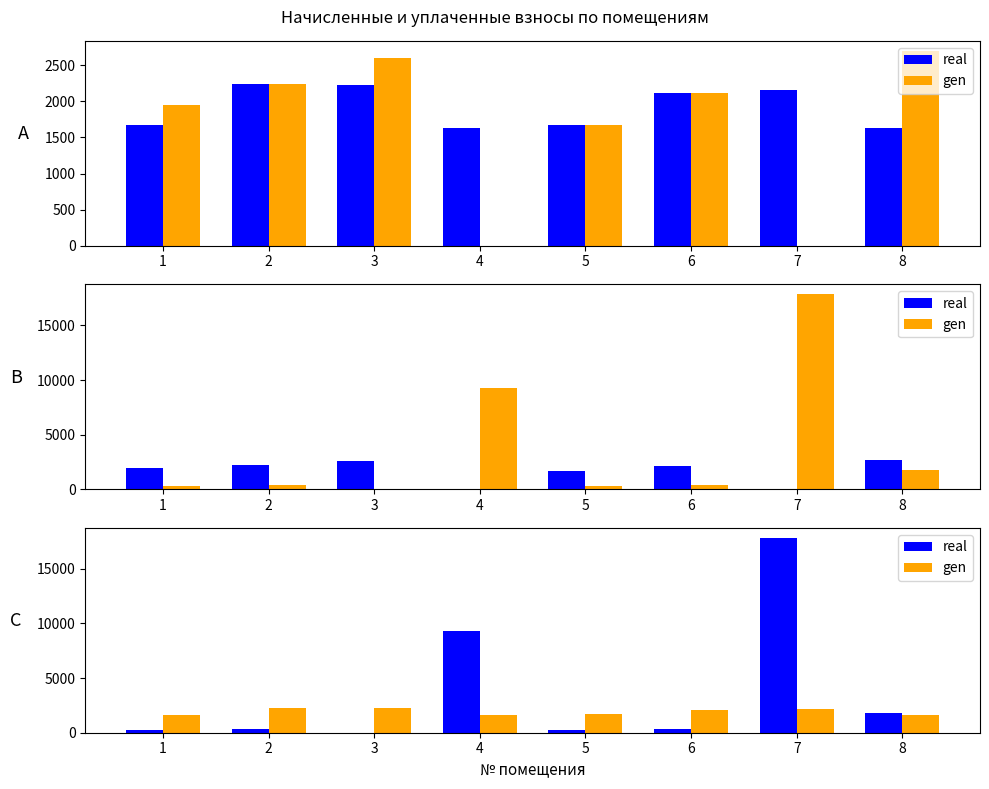

What is the average value of the real series?

3773.3